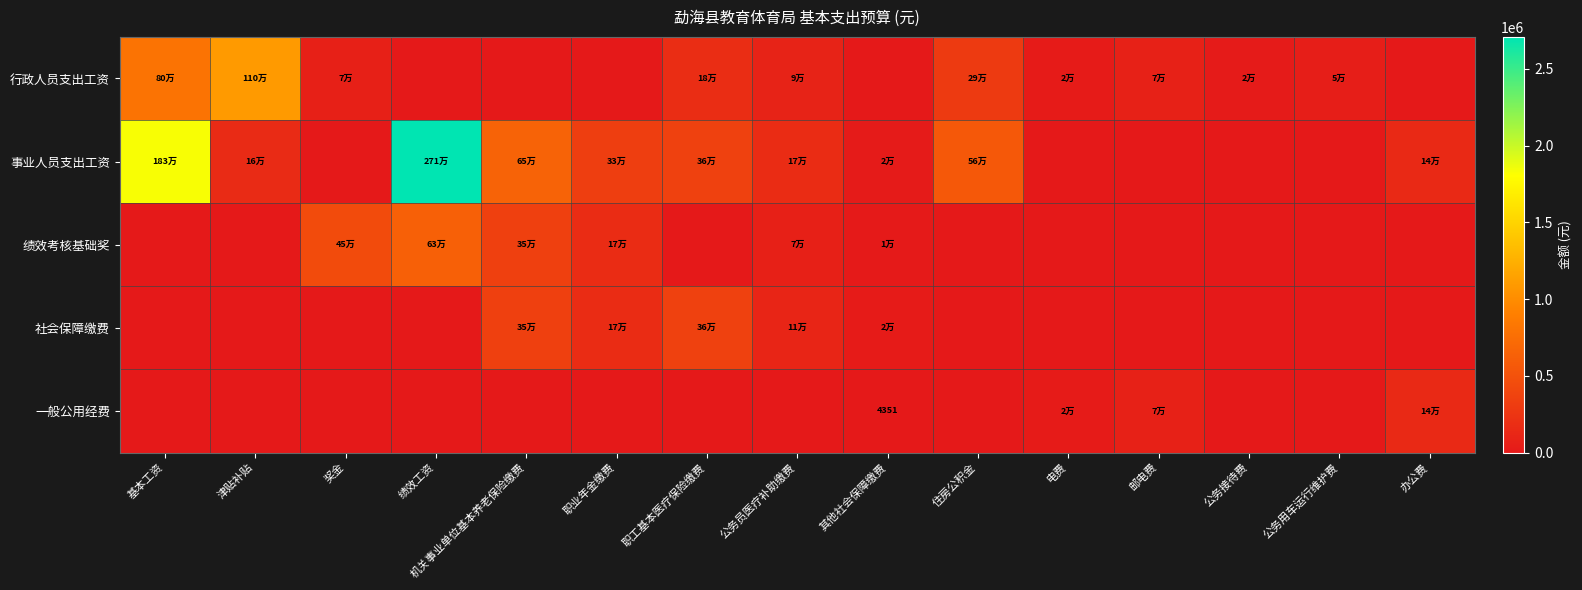

Which label corresponds to the largest value in the chart?

绩效工资